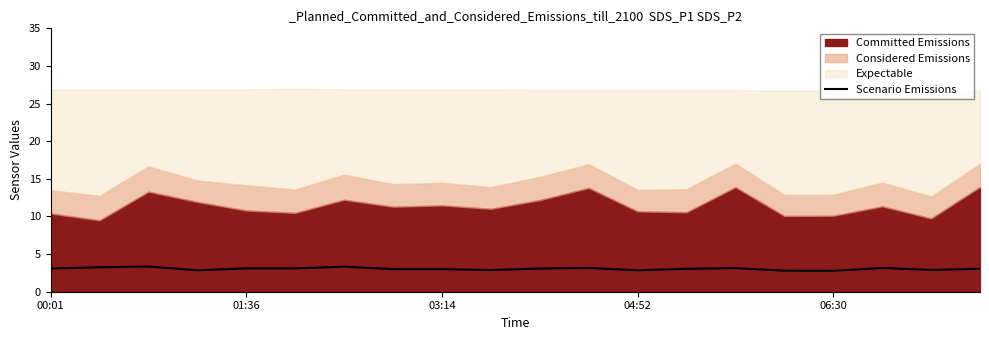

The Scenario Emissions series shows 4.6 at 04:52. True or false?

False